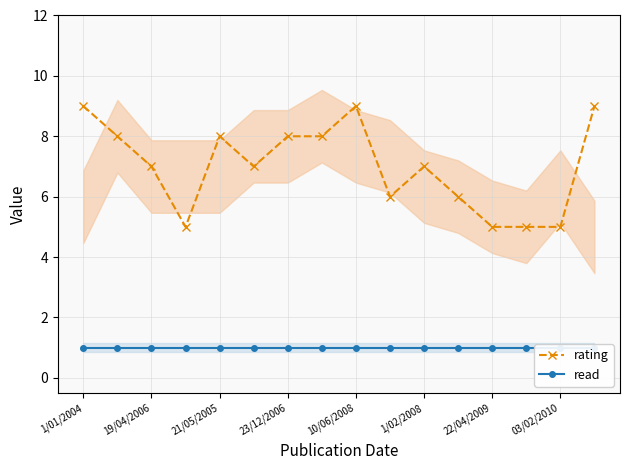

Rank the series by their maximum value, from highest to lowest.

rating, read